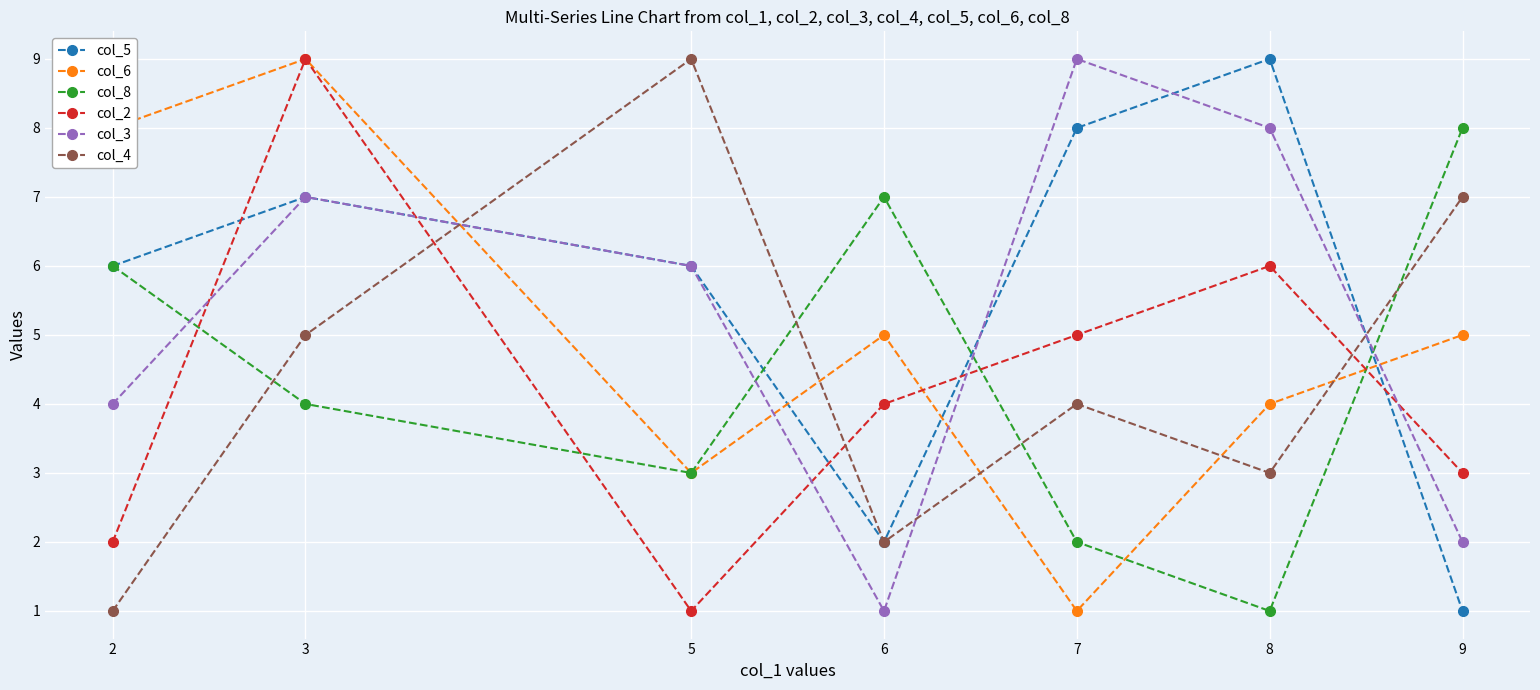

How many interior local peaks does the col_3 series have?

2